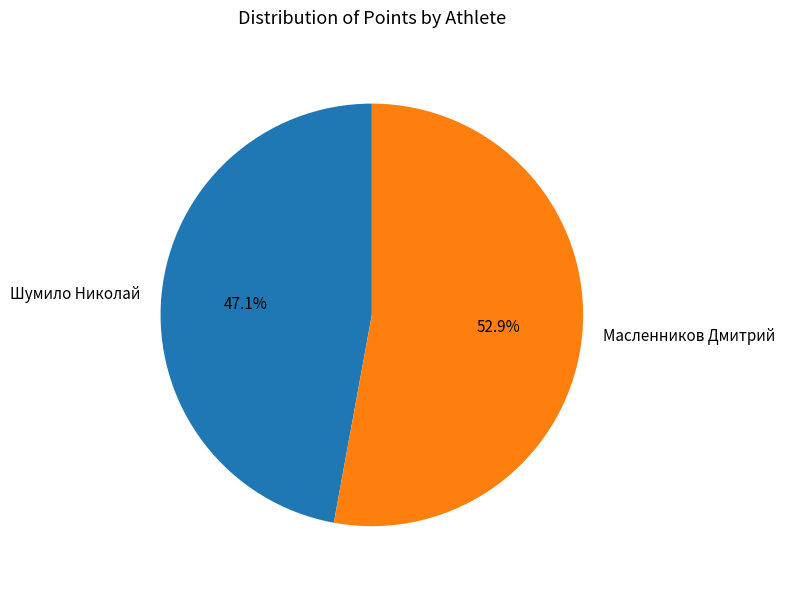

Does any single category account for the majority?

Yes